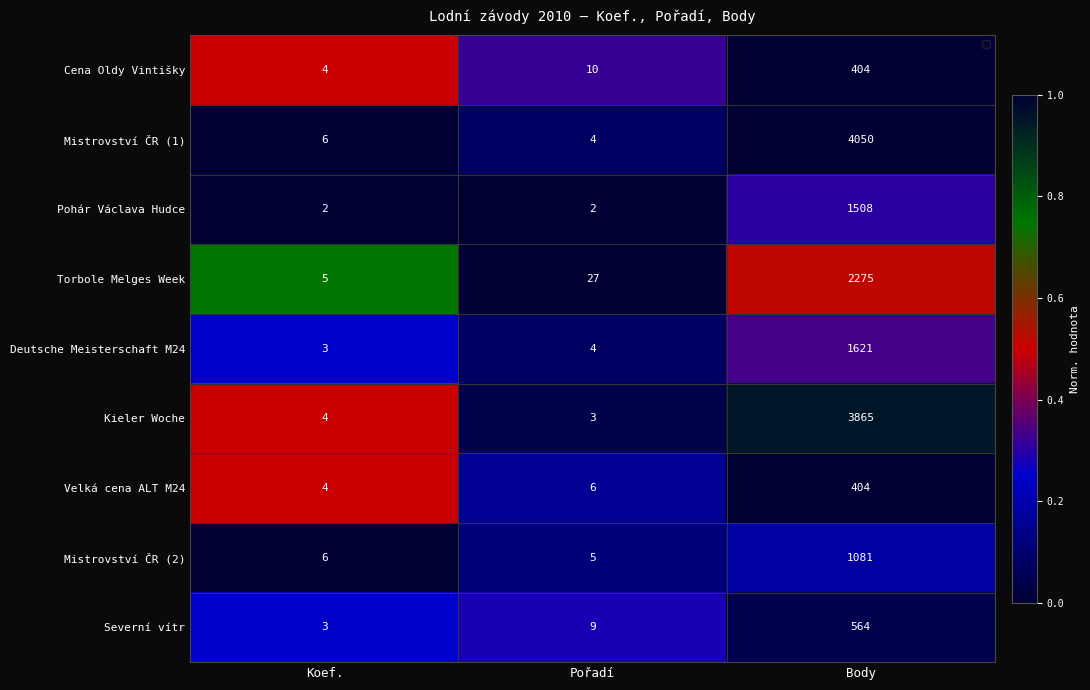

Which series has the largest total across all categories?

Mistrovství ČR (1)